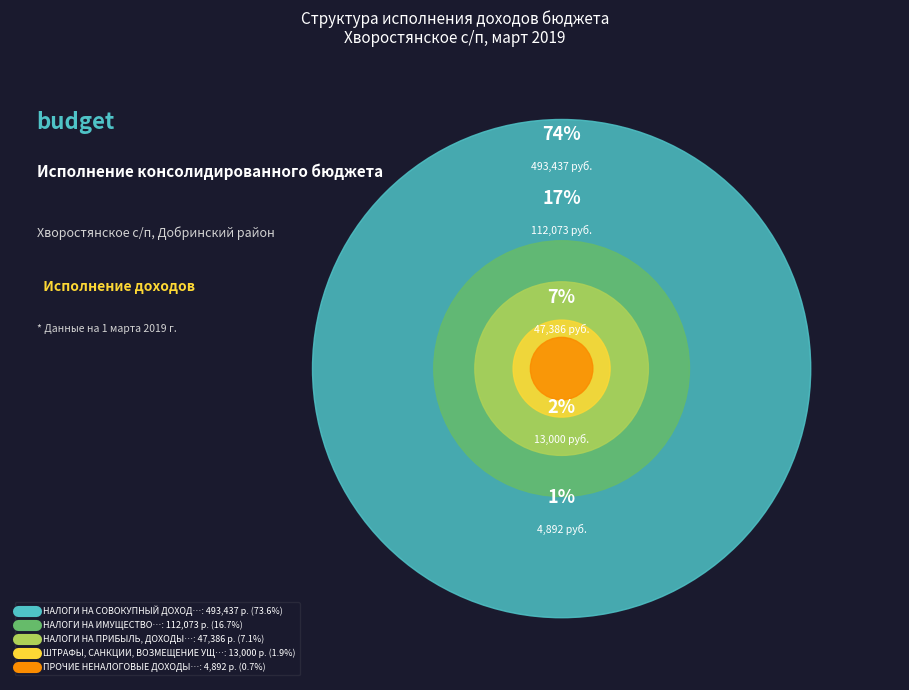

How many segments does this pie chart have?

5